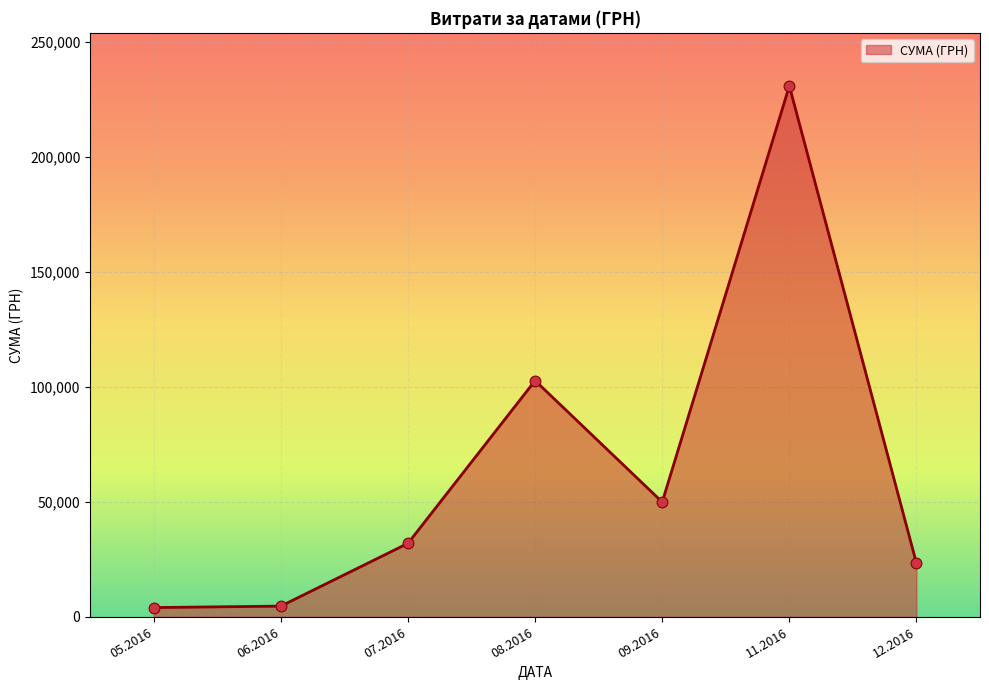

Which has a higher value, 09.2016 or 07.2016?

09.2016